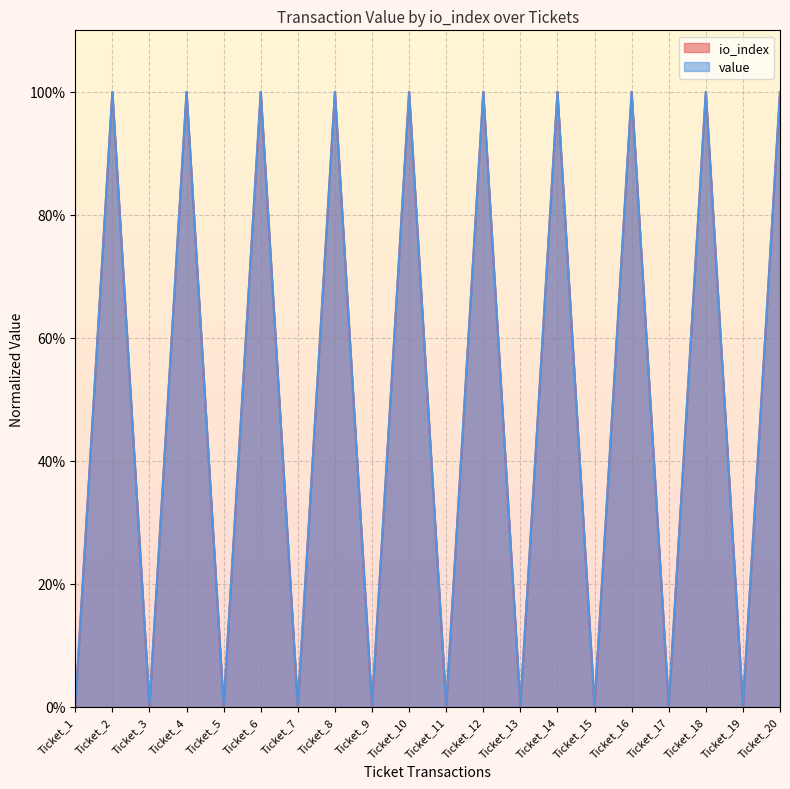

True or false: value and io_index cross at least once.

False